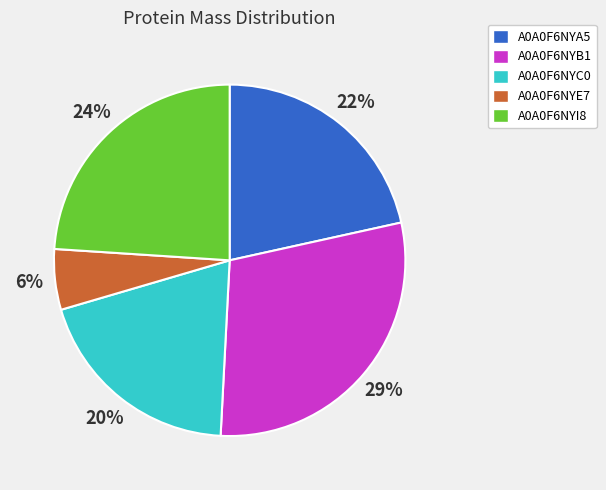

True or false: A0A0F6NYC0 accounts for 31% of the total.

False